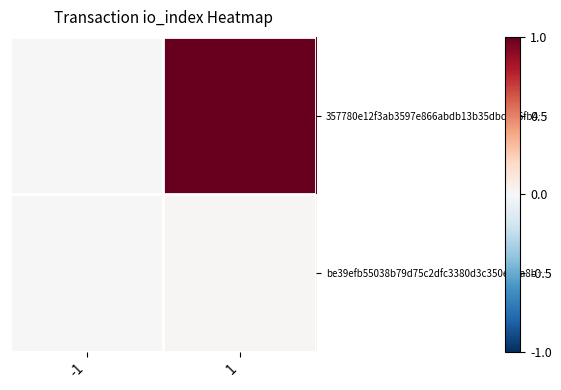

What is the greatest value displayed?

1.0